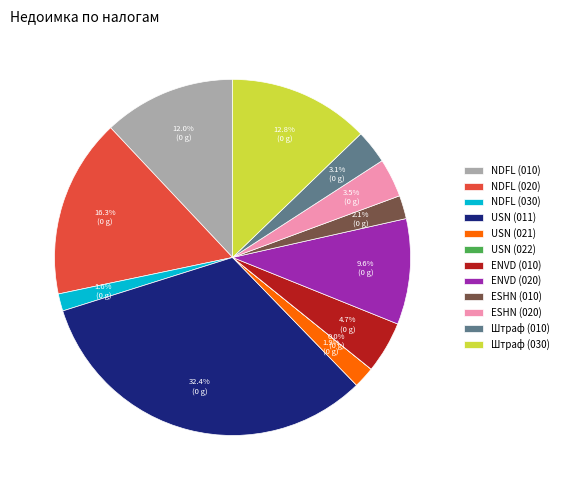

Between ENVD (020) and Штраф (010), which is larger?

ENVD (020)